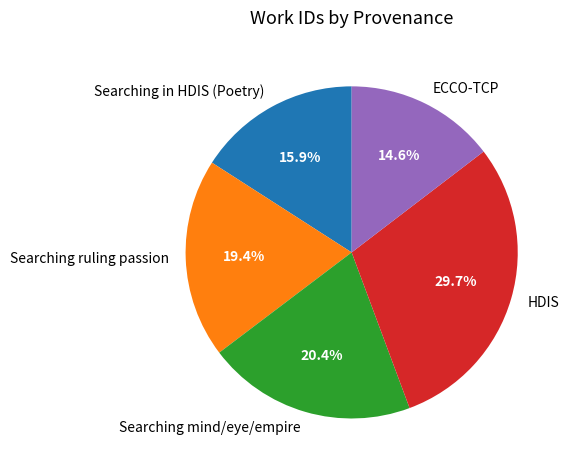

Which slice is the largest?

HDIS